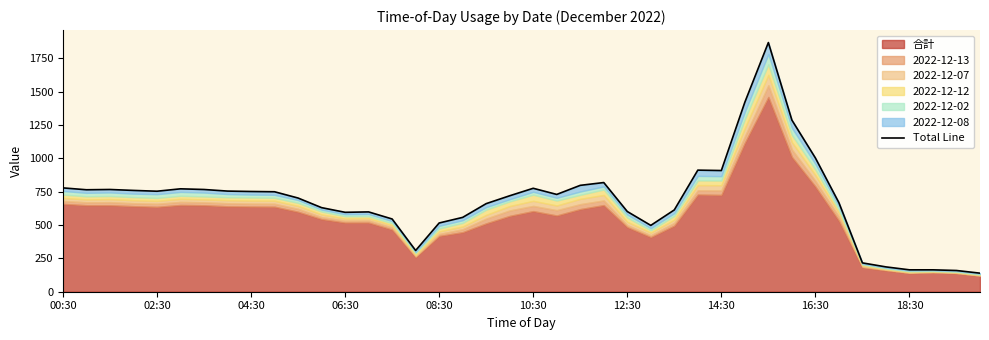

Which has a higher value, 08:30 or 17?

08:30